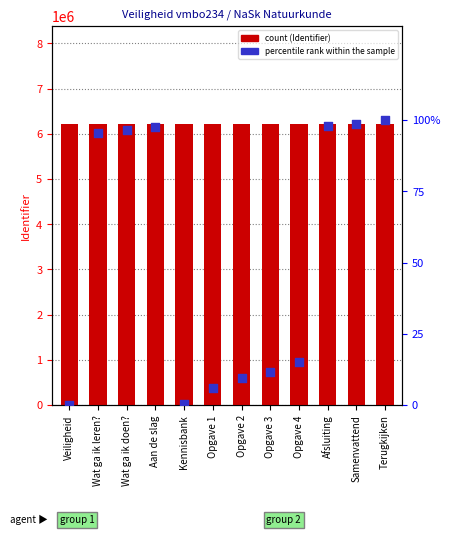

Is the value of percentile rank within the sample at Opgave 3 greater than the value of Identifier at Opgave 3?

No